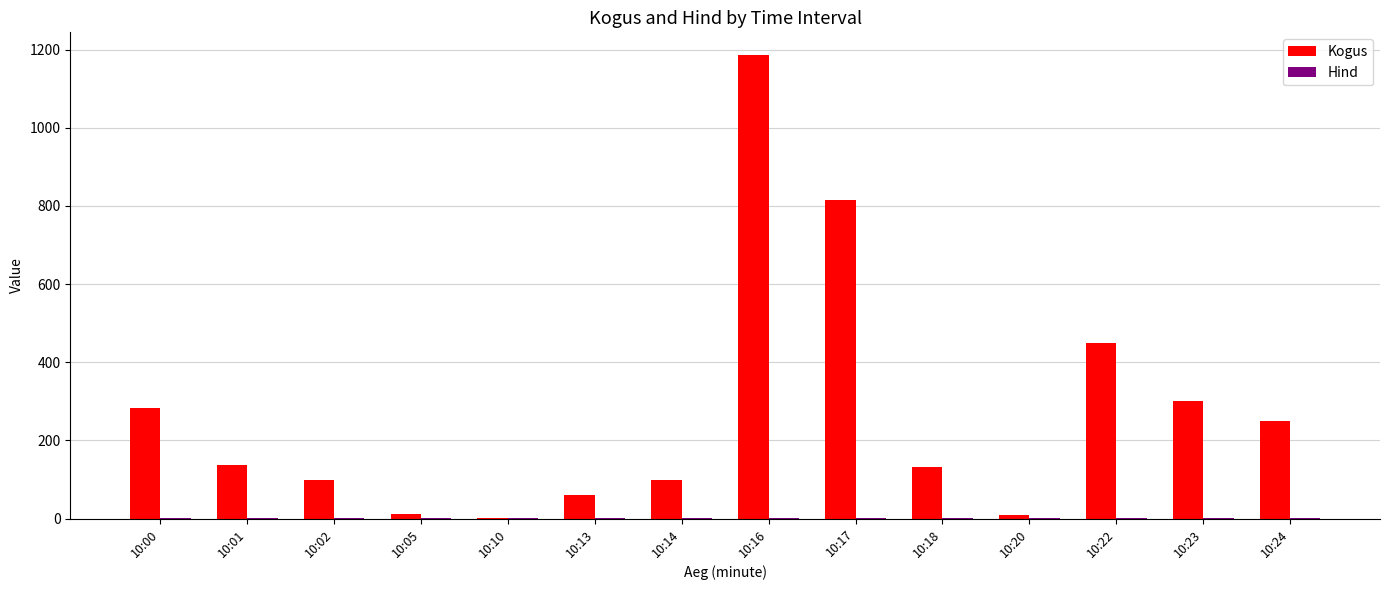

Which series changed the most between 10:00 and 10:18?

Kogus